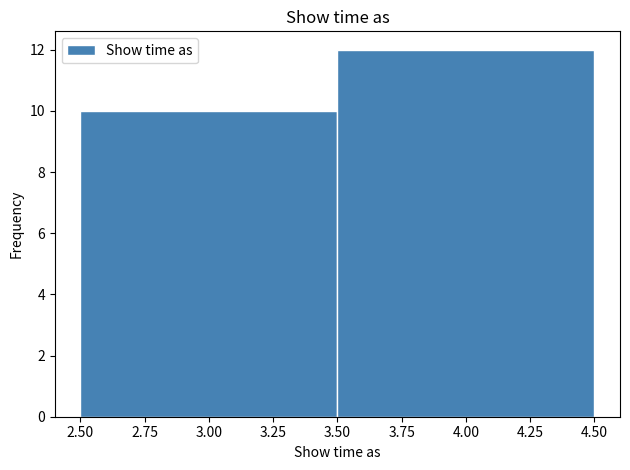

Reading left to right, transcribe this chart: for each bar, give the range it covers on the x-axis and its height. The values are not printed on the chart, so give them approximately, as read against the axis.

2.50 to 3.50: 10
3.50 to 4.50: 12